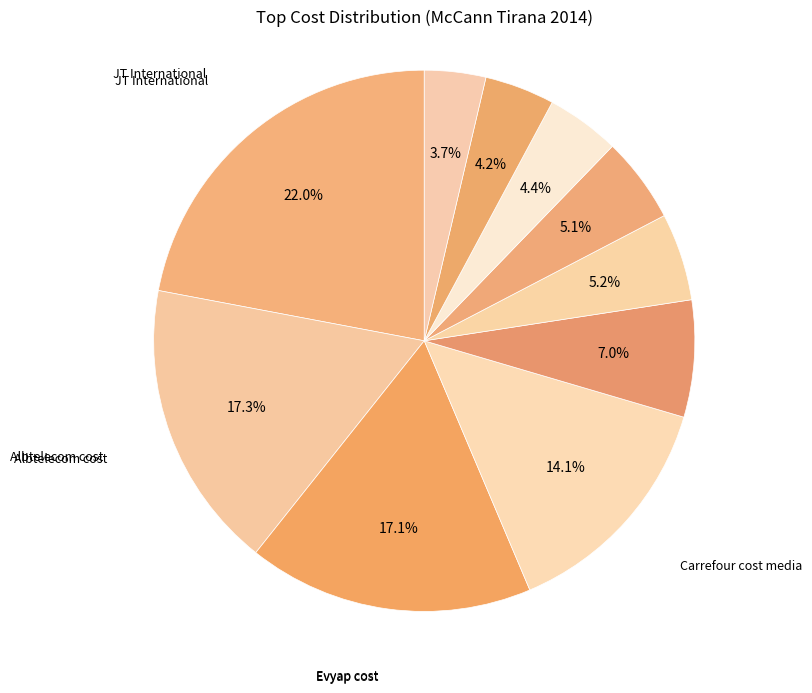

Which category has the biggest portion of the pie?

JT International